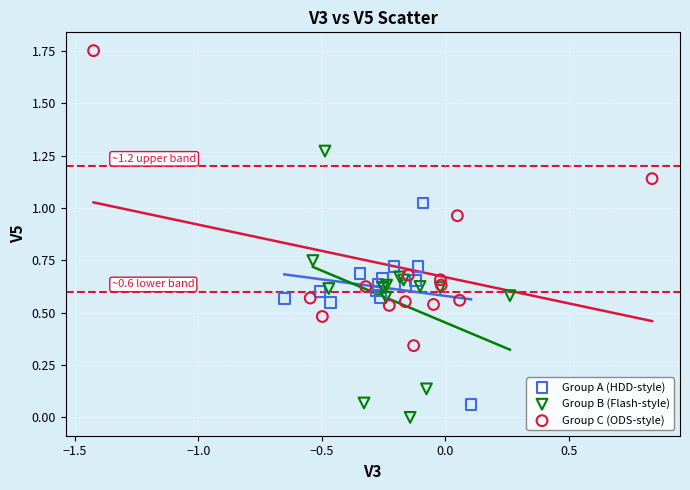

Which series has the largest Y range (max minus min)?

Group C (ODS-style)